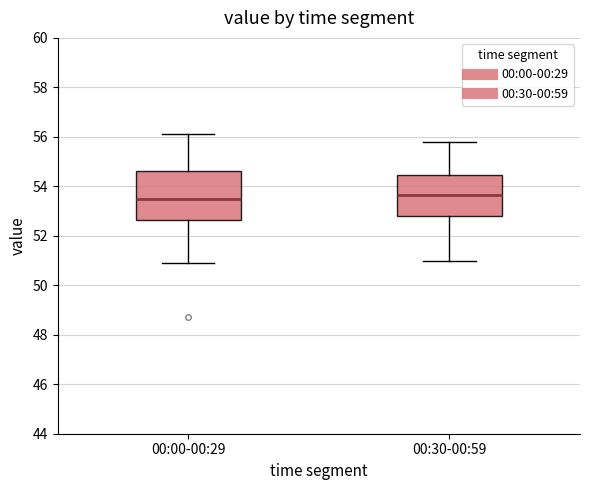

Comparing the boxes themselves (not the whiskers), which one is the tallest?

00:00-00:29